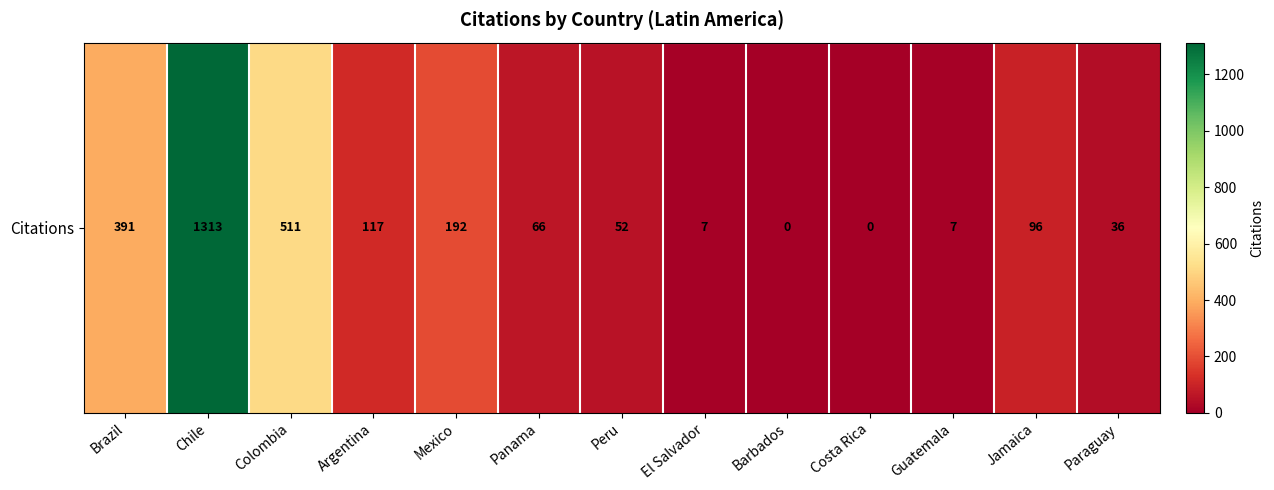

Rank the categories by value from highest to lowest.

Chile, Colombia, Brazil, Mexico, Argentina, Jamaica, Panama, Peru, Paraguay, El Salvador, Guatemala, Barbados, Costa Rica